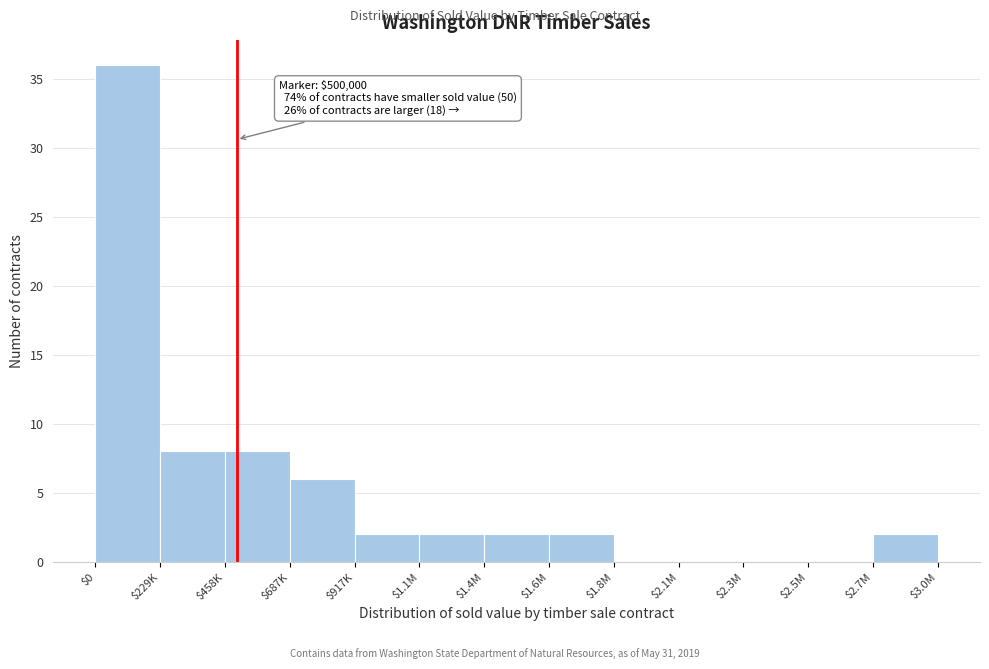

True or false: the data shows 2 at $2.7M.

True